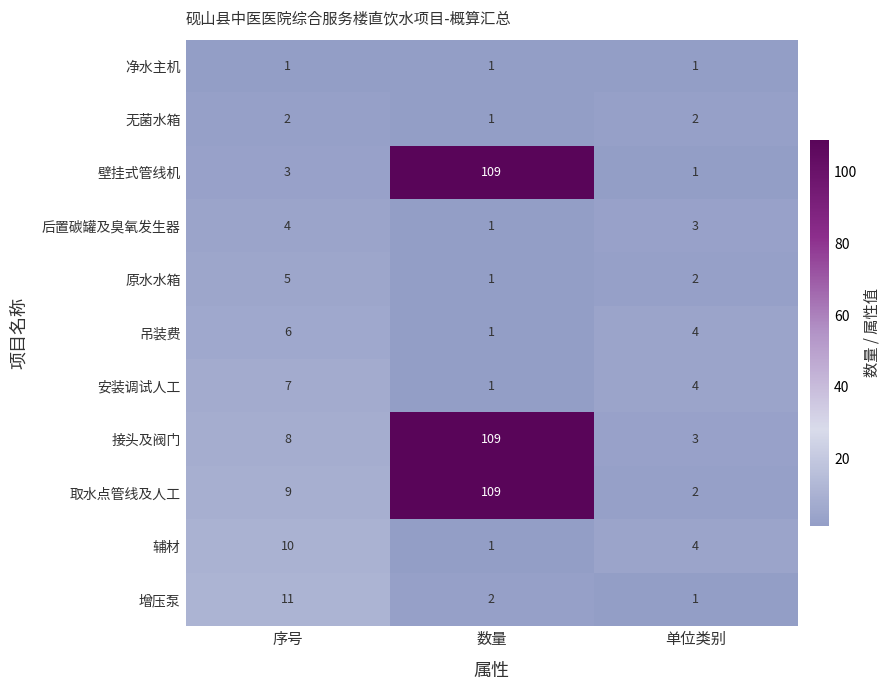

What is the difference between the highest and lowest values at 单位类别?

3